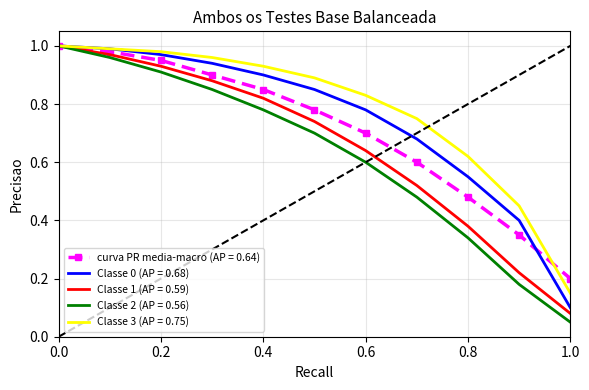

Is the value of Classe 2 (AP = 0.56) at 0.6 greater than the value of Classe 3 (AP = 0.75) at 1.0?

Yes